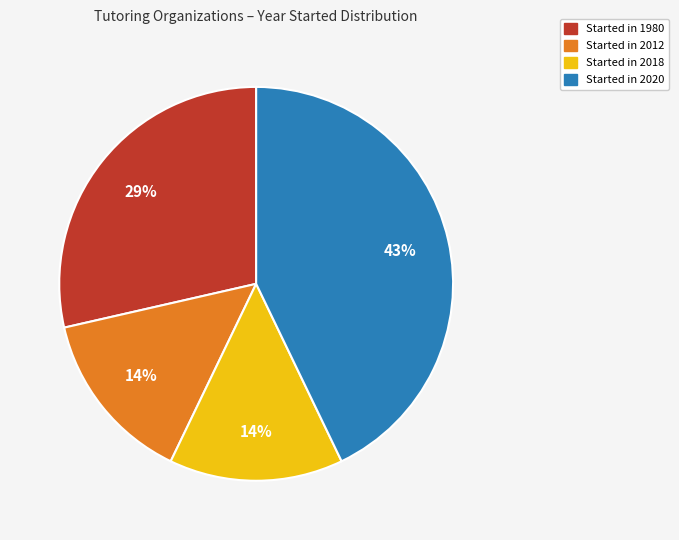

To the nearest percent, what is the average slice percentage?

25%